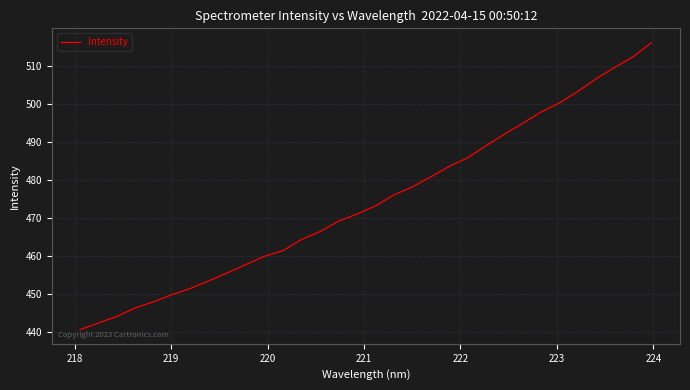

What is the minimum value shown in the chart?

440.7